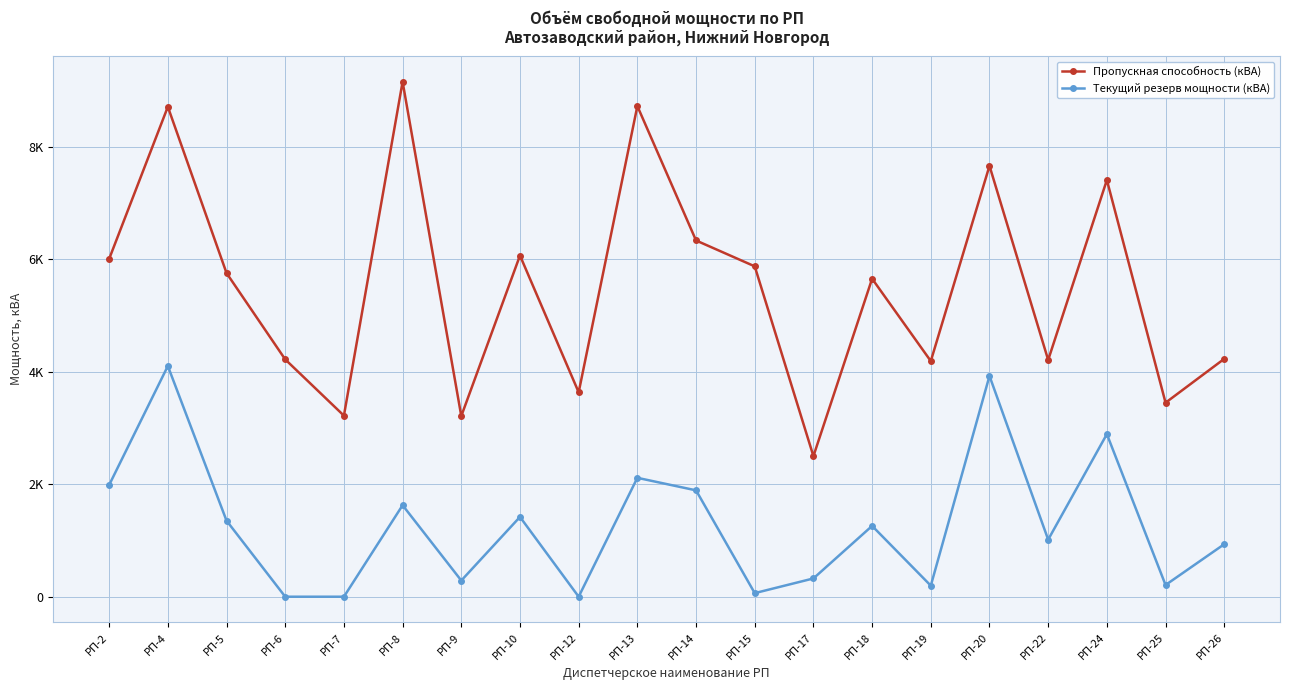

Rank the series at РП-8 from lowest to highest value.

Текущий резерв мощности (кВА), Пропускная способность (кВА)